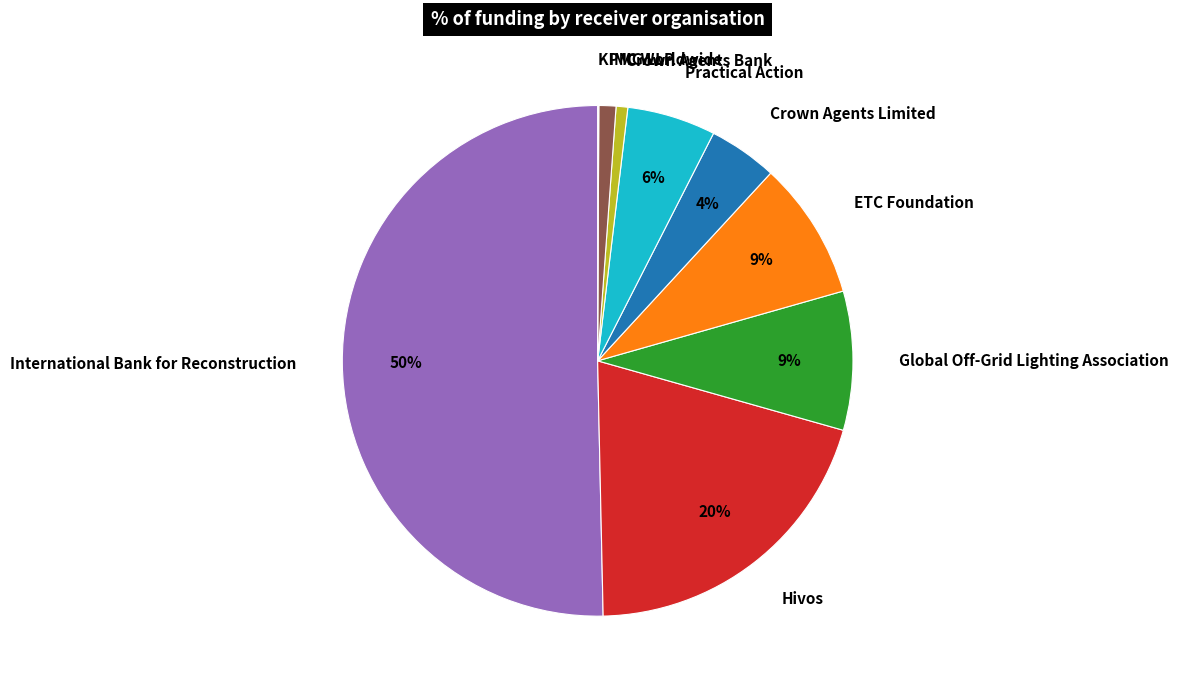

Is it true that Hivos is 20% of the pie?

True